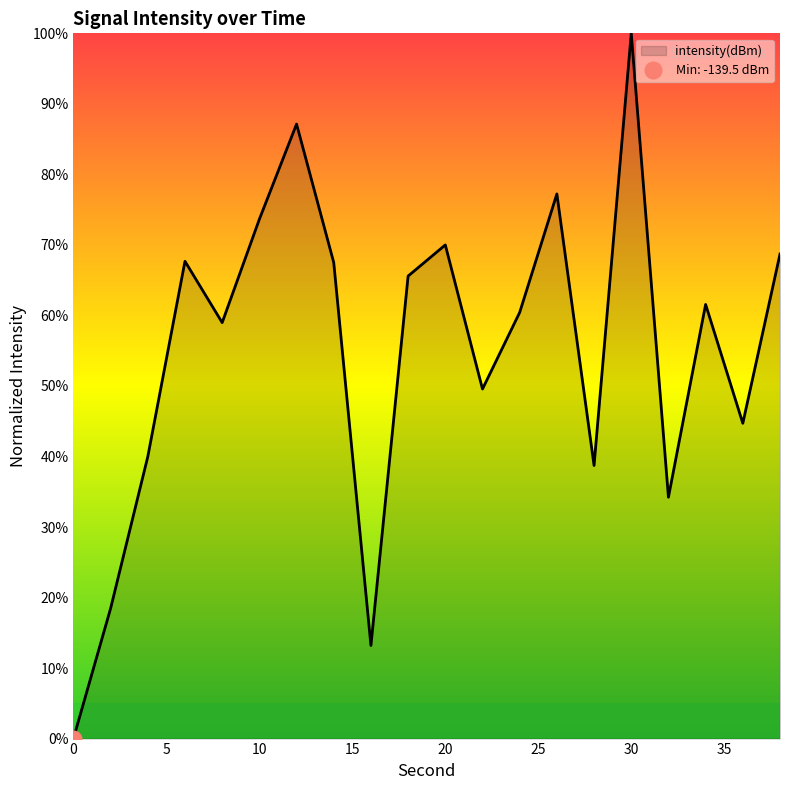

Approximately how many times larger is the value at 38 compared to 24?

1.1